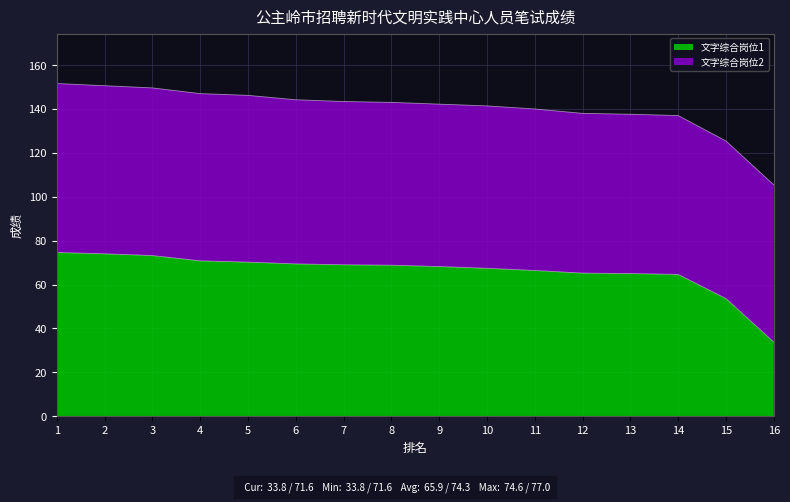

At which label does the data first exceed 68?

1